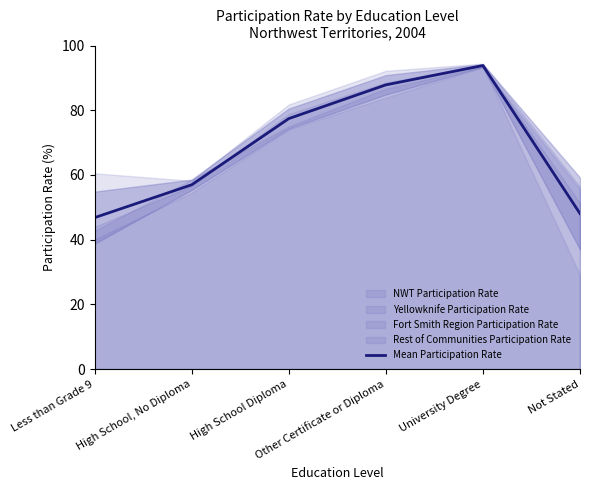

Rank the categories by value from highest to lowest.

University Degree, Other Certificate or Diploma, High School Diploma, High School, No Diploma, Not Stated, Less than Grade 9